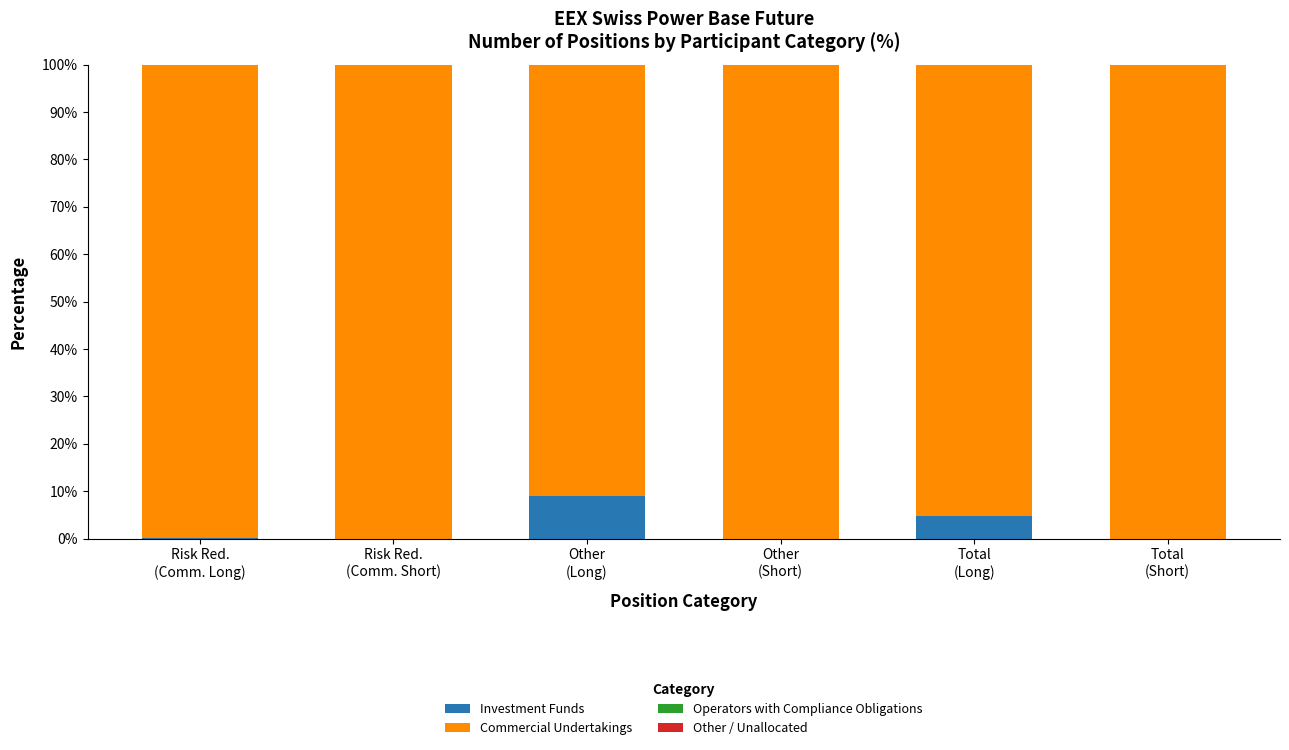

What is the sum of all Investment Funds values?

13.9